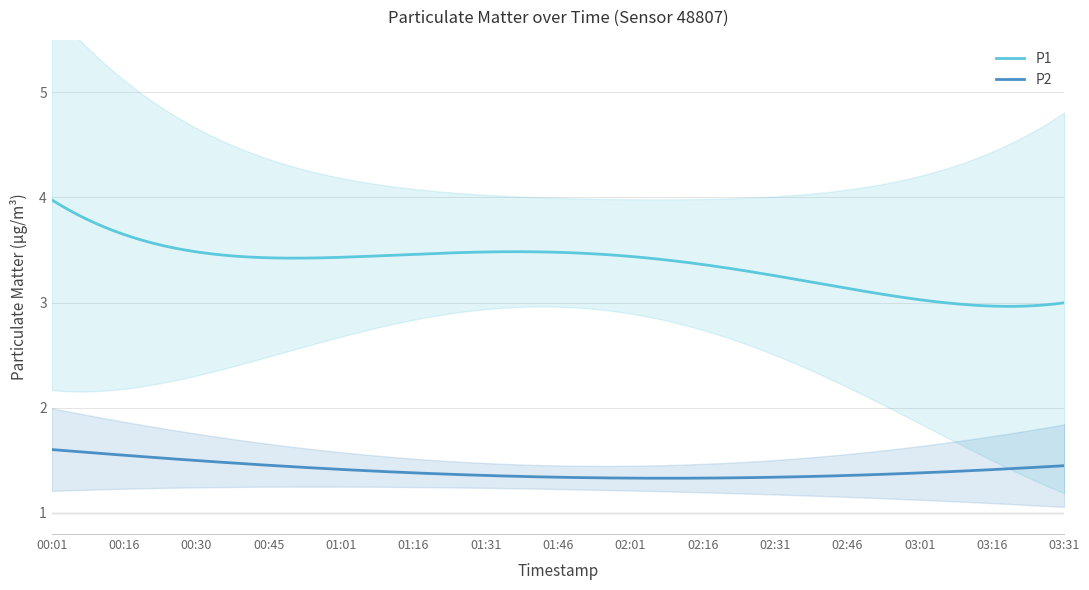

Is this an area chart (filled region under the line)?

No